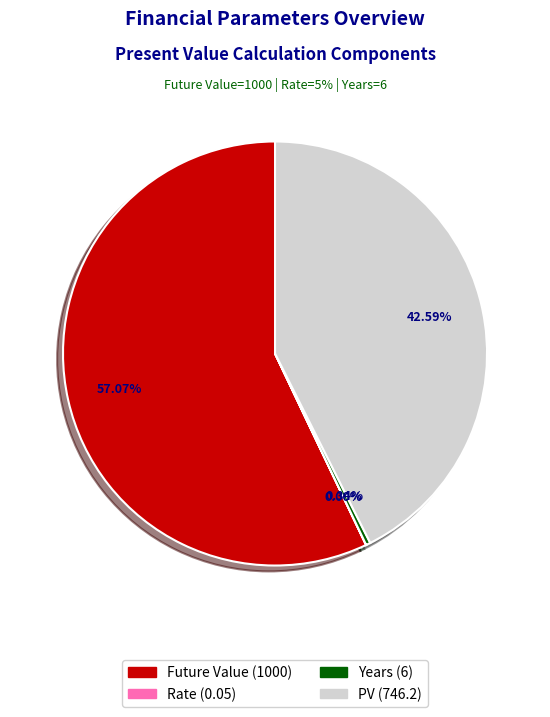

True or false: Future Value accounts for 71% of the total.

False